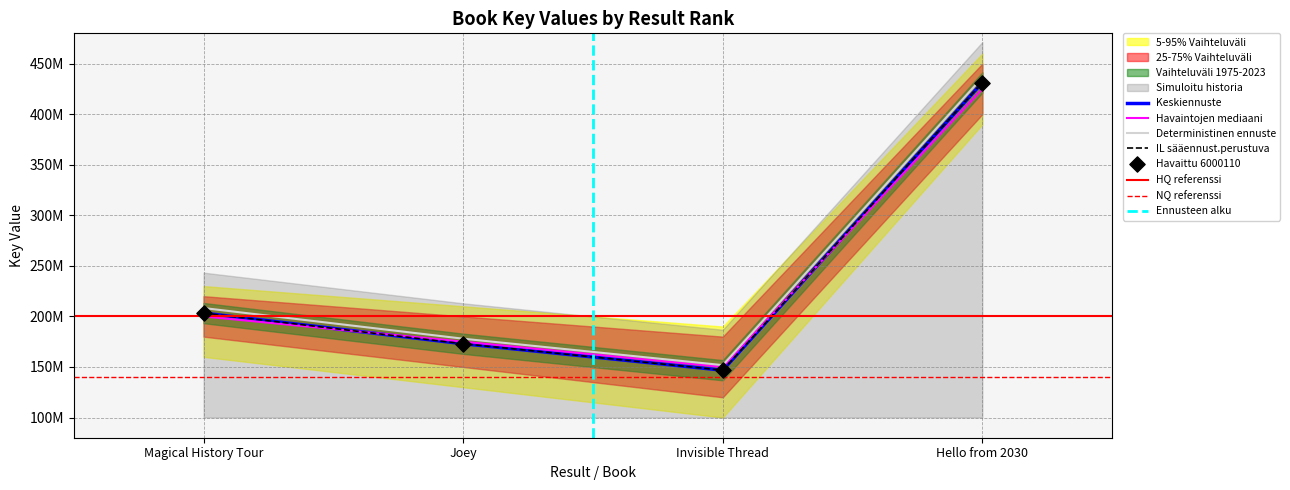

Between Hello from 2030 and Magical History Tour, which is larger?

Hello from 2030